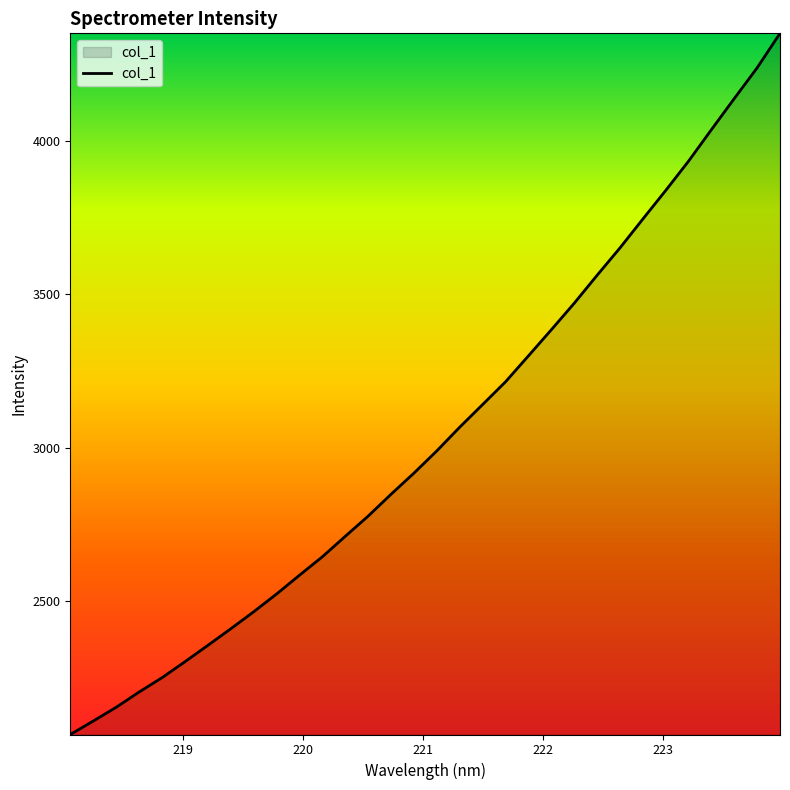

What is the maximum value shown in the chart?

4352.8